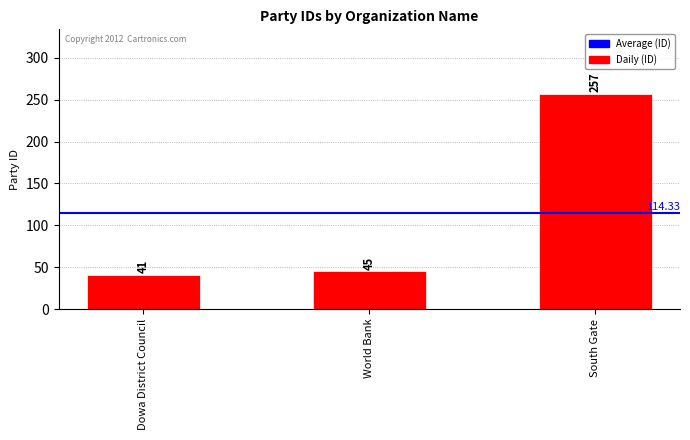

List the labels in order of value, largest first.

South Gate, World Bank, Dowa District Council